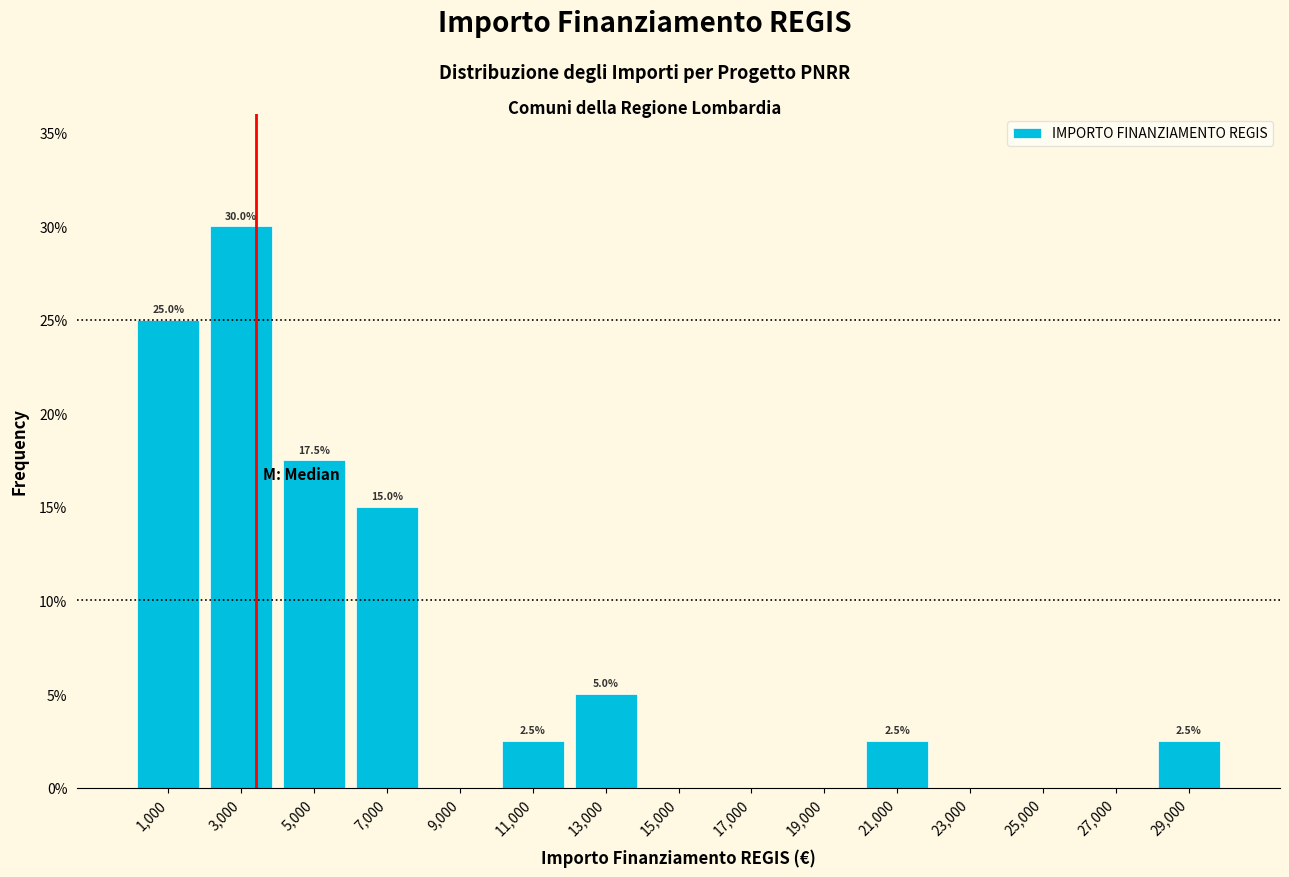

Which range on the x-axis has the tallest bar?

2000 to 4000